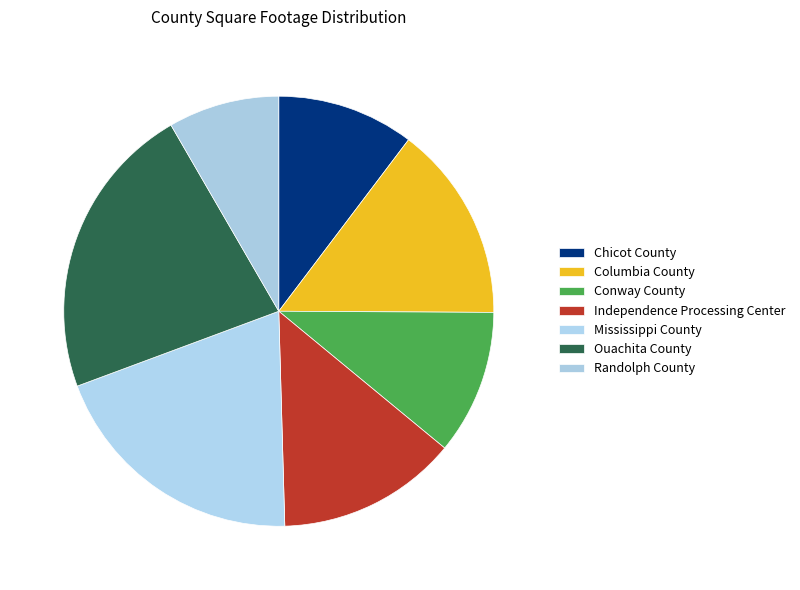

Between Randolph County and Conway County, which is larger?

Conway County